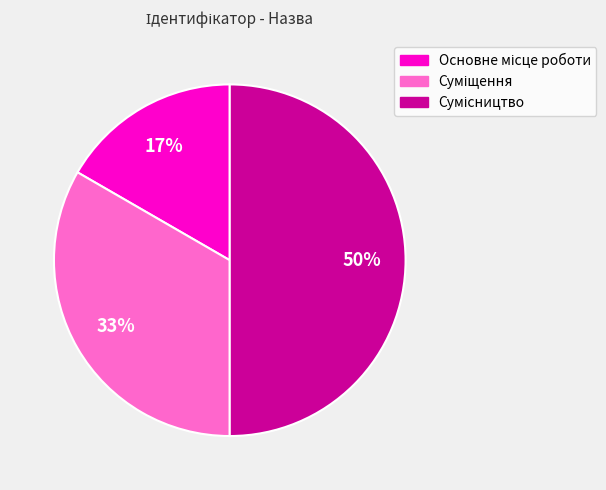

To the nearest percent, what is the average slice percentage?

33%